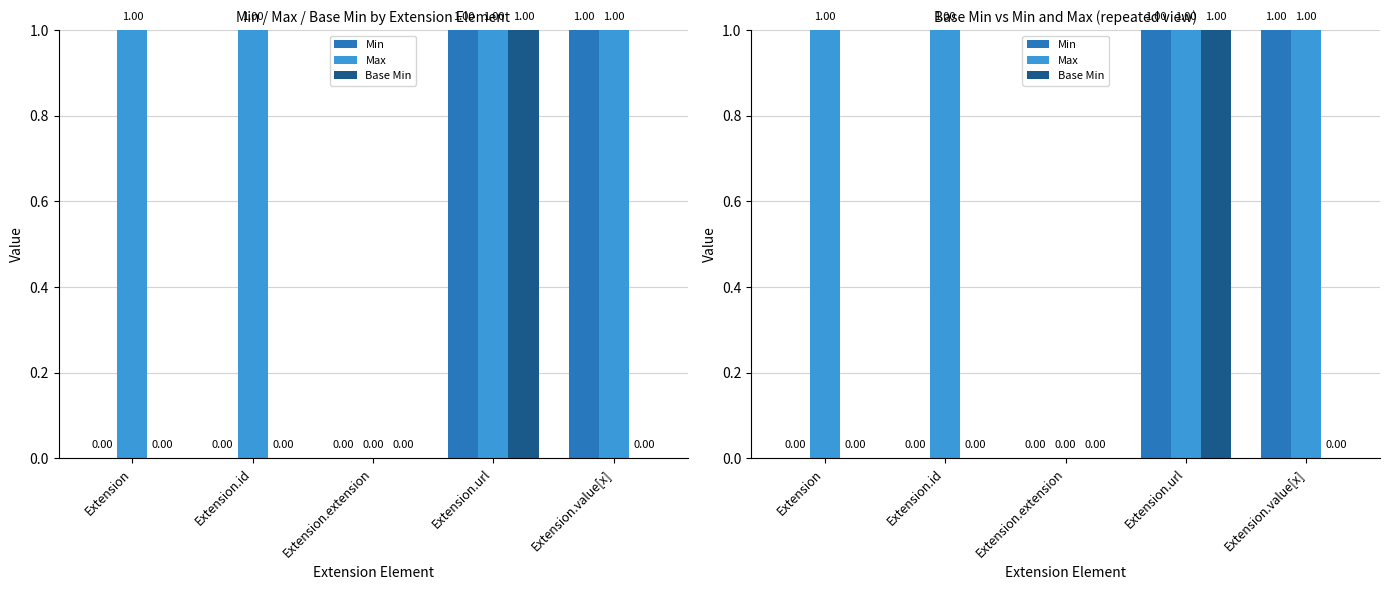

Rank the series at Extension.id from lowest to highest value.

Min, Base Min, Max